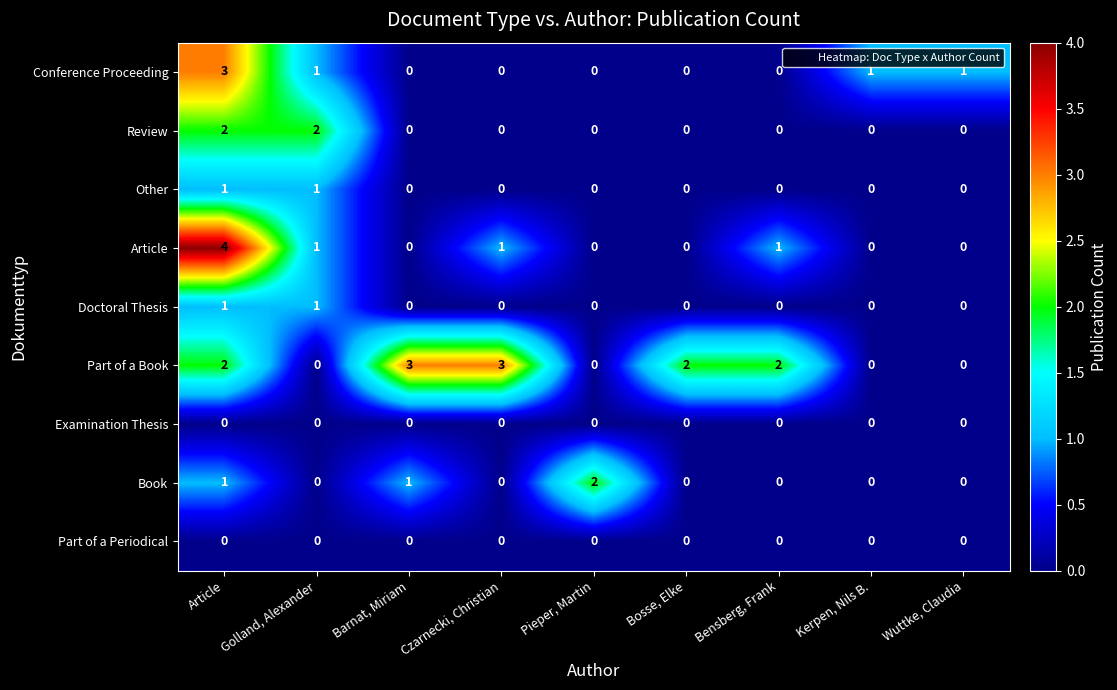

What is the difference between the maximum and minimum values in the Conference Proceeding series?

3